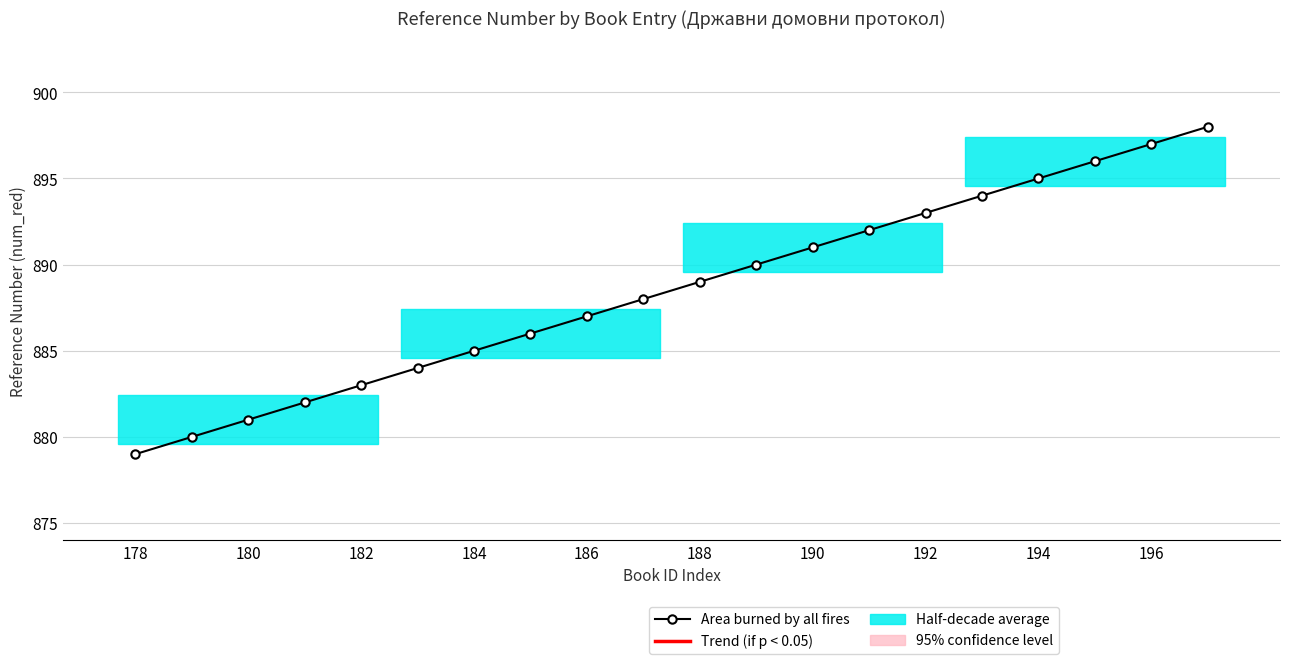

What is the difference between the maximum and minimum values?

19